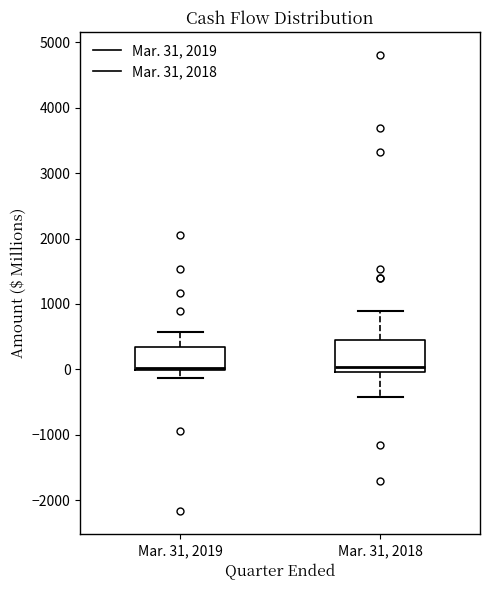

Which box is the tallest, from its lower edge to its upper edge?

Mar. 31, 2018